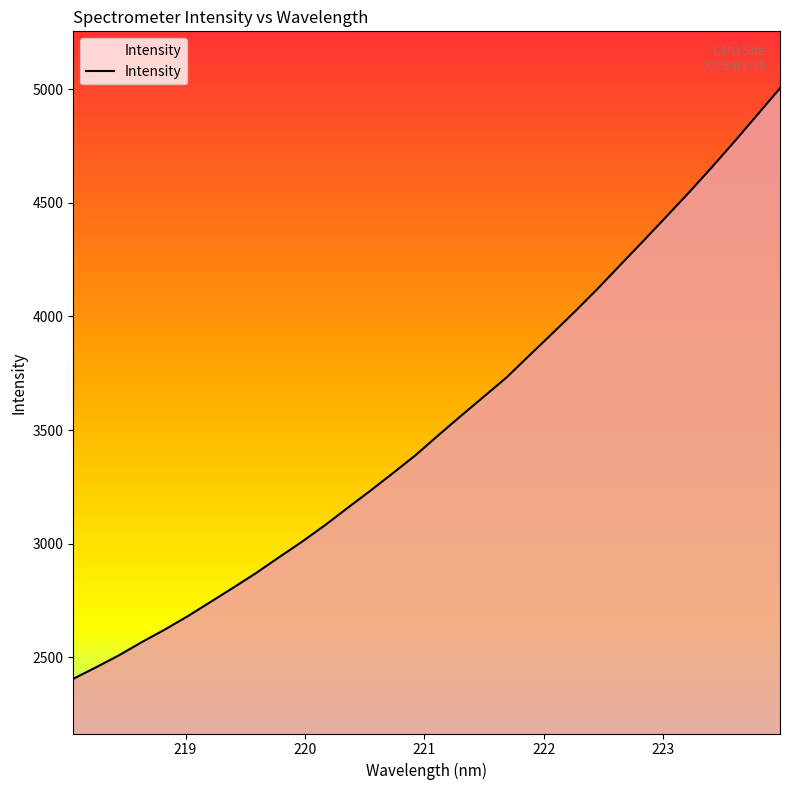

What is the difference between the maximum and minimum values?

2597.7